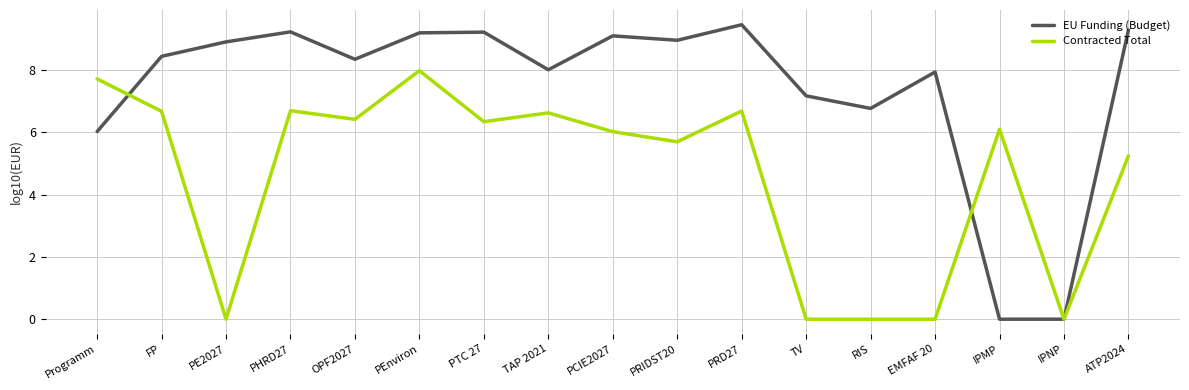

What is the average value of the EU Funding (Budget) series?

7.4